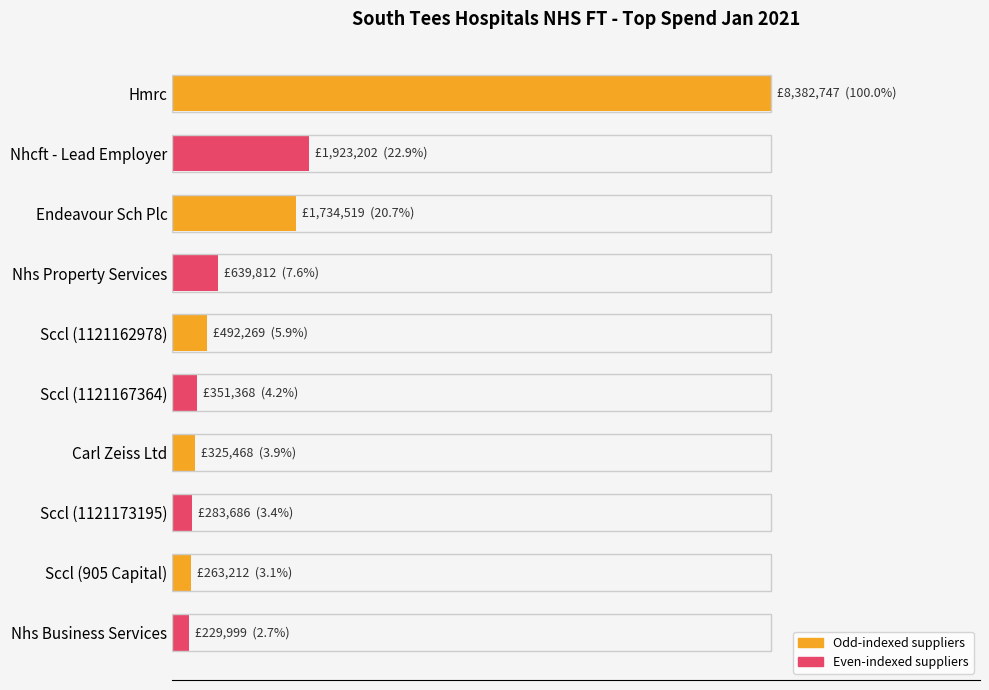

How many data points are above 492269?

5